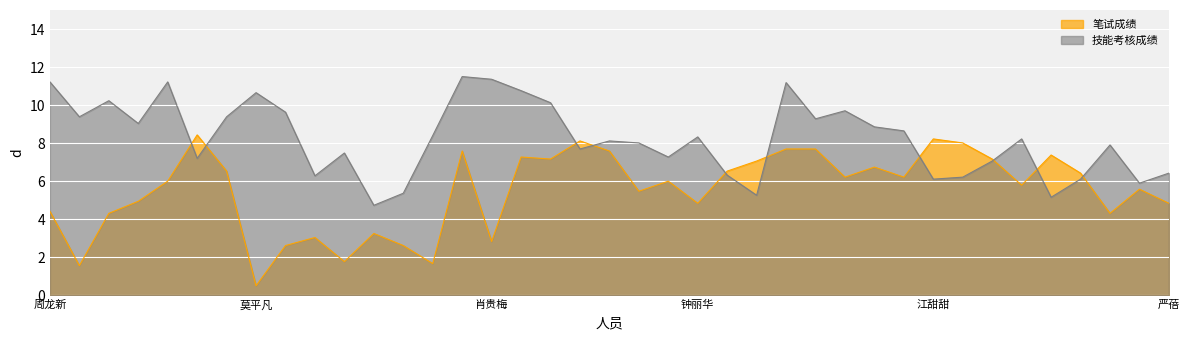

What is the minimum value for 笔试成绩?

0.5